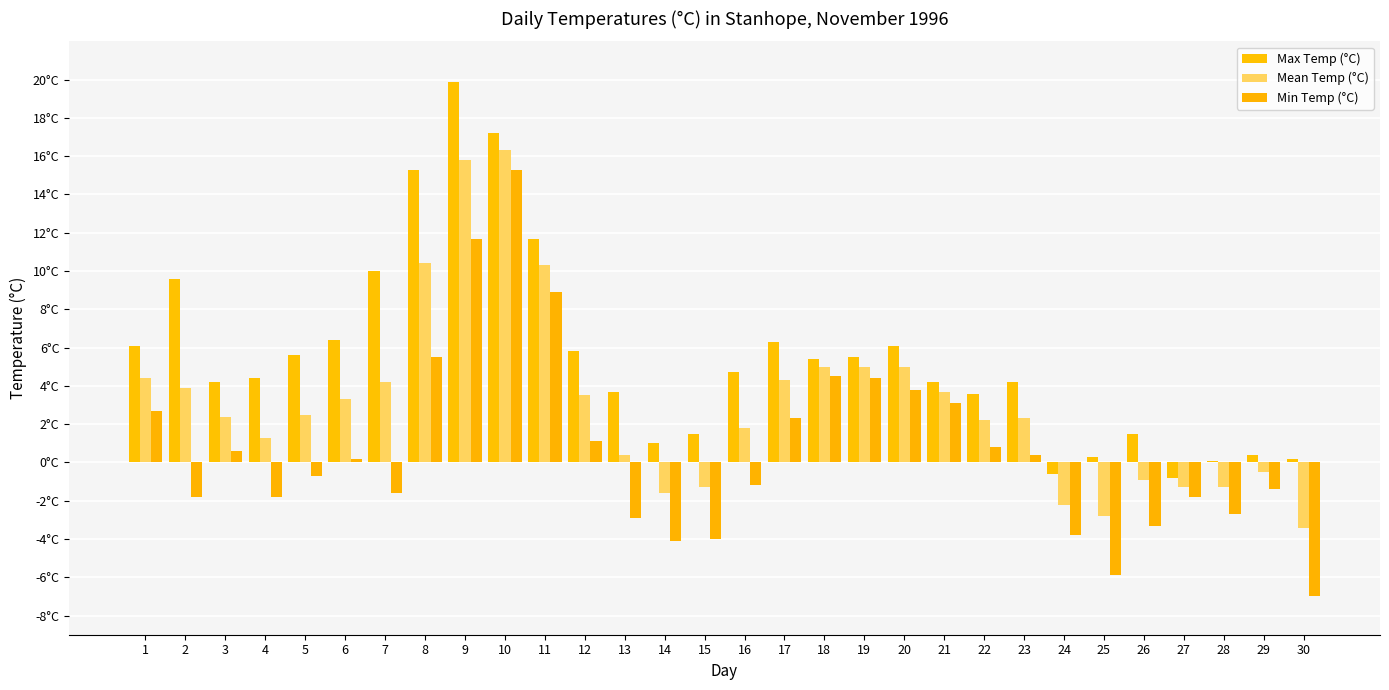

List the series in order of their peak value, highest first.

Max Temp (°C), Mean Temp (°C), Min Temp (°C)